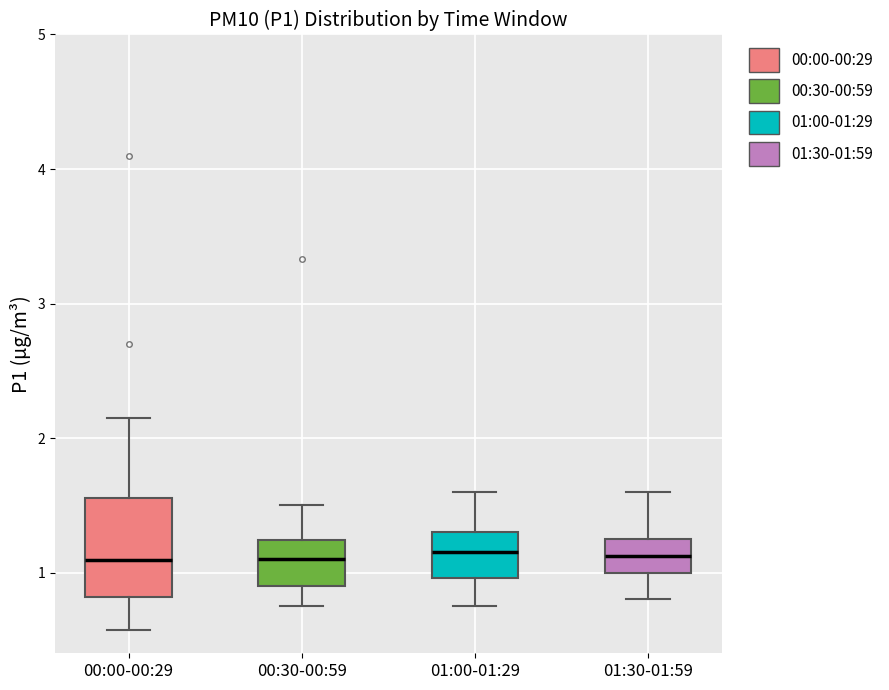

Where does the upper whisker of the box for 00:00-00:29 end on the y-axis? The values are not printed on the chart, so give them approximately, as read against the axis.

2.2